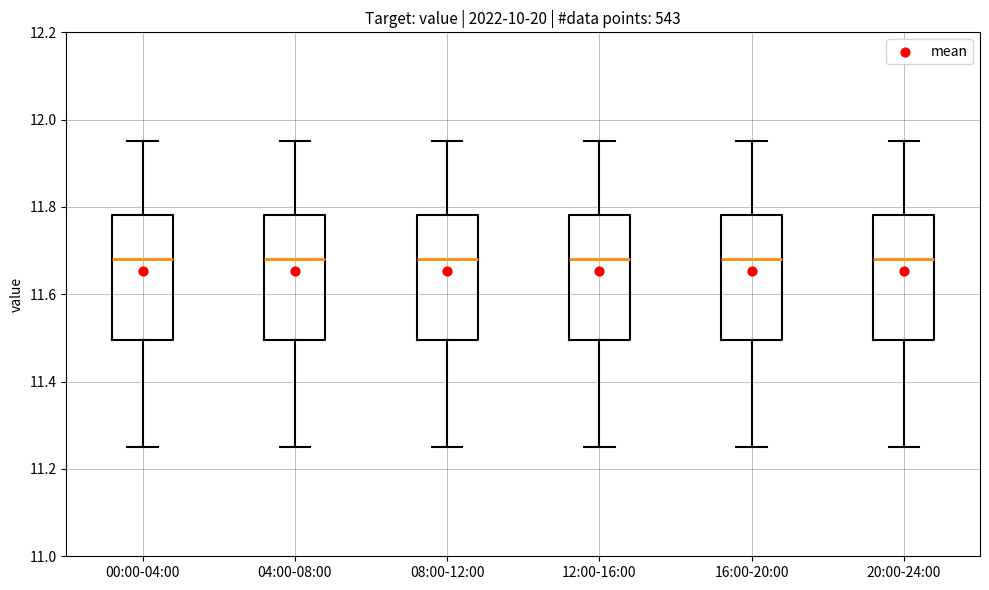

Reading left to right, transcribe this box plot: for each box, give where its median line is, the range the box spans, and where its two whiskers end, as read against the y-axis. The values are not printed on the chart, so give them approximately, as read against the axis.

00:00-04:00: median 11.68, box 11.50 to 11.78, whiskers 11.26 to 11.96
04:00-08:00: median 11.68, box 11.50 to 11.78, whiskers 11.26 to 11.96
08:00-12:00: median 11.68, box 11.50 to 11.78, whiskers 11.26 to 11.96
12:00-16:00: median 11.68, box 11.50 to 11.78, whiskers 11.26 to 11.96
16:00-20:00: median 11.68, box 11.50 to 11.78, whiskers 11.26 to 11.96
20:00-24:00: median 11.68, box 11.50 to 11.78, whiskers 11.26 to 11.96